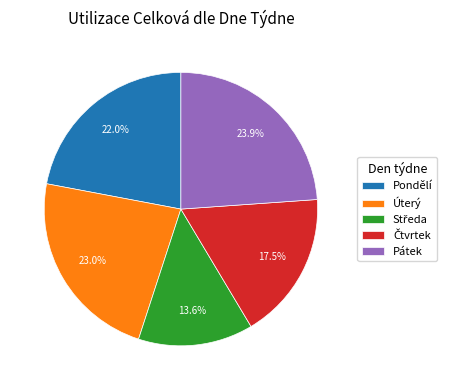

Combined, what portion of the pie is Úterý and Pondělí?

45.0%